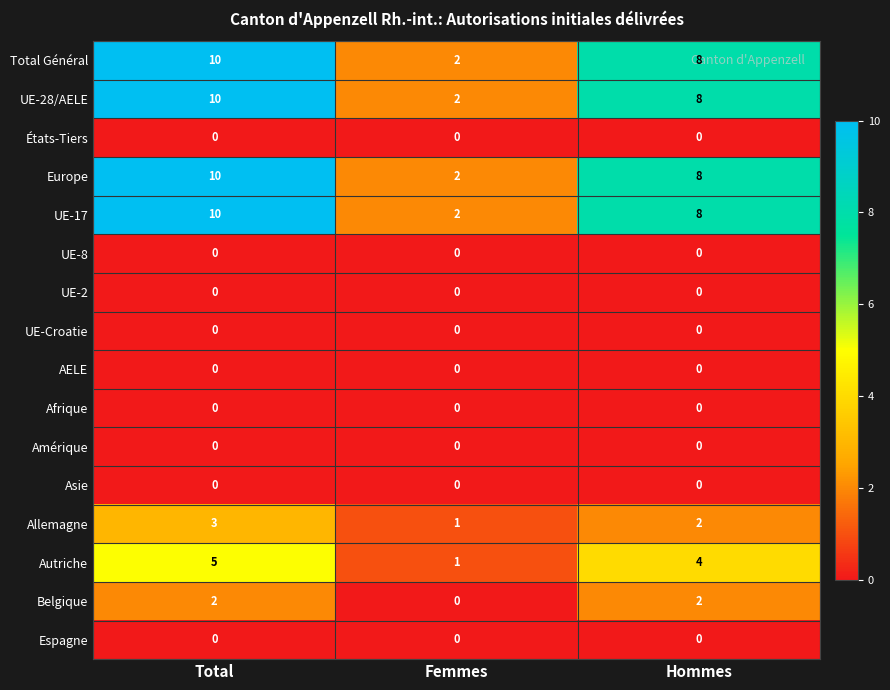

What is the average value of the UE-28/AELE series?

7